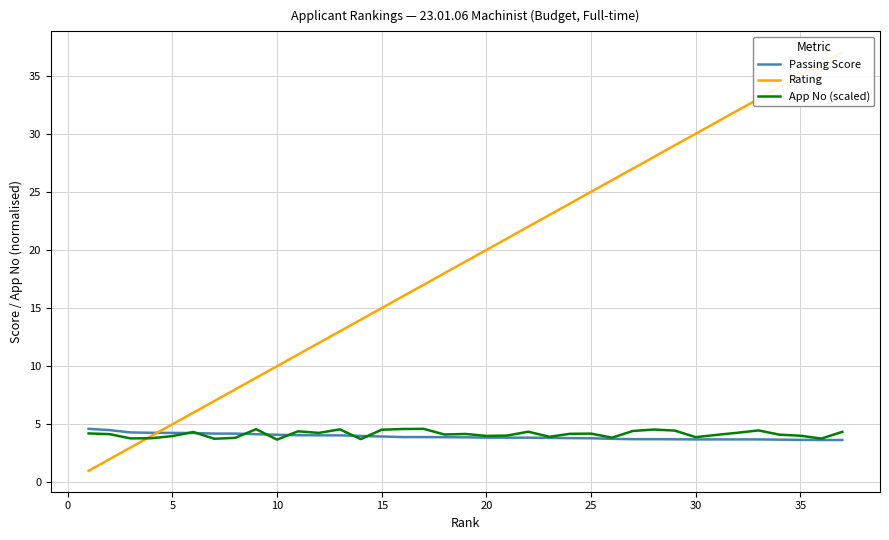

What value does the App No (scaled) series have at 15?

4.5